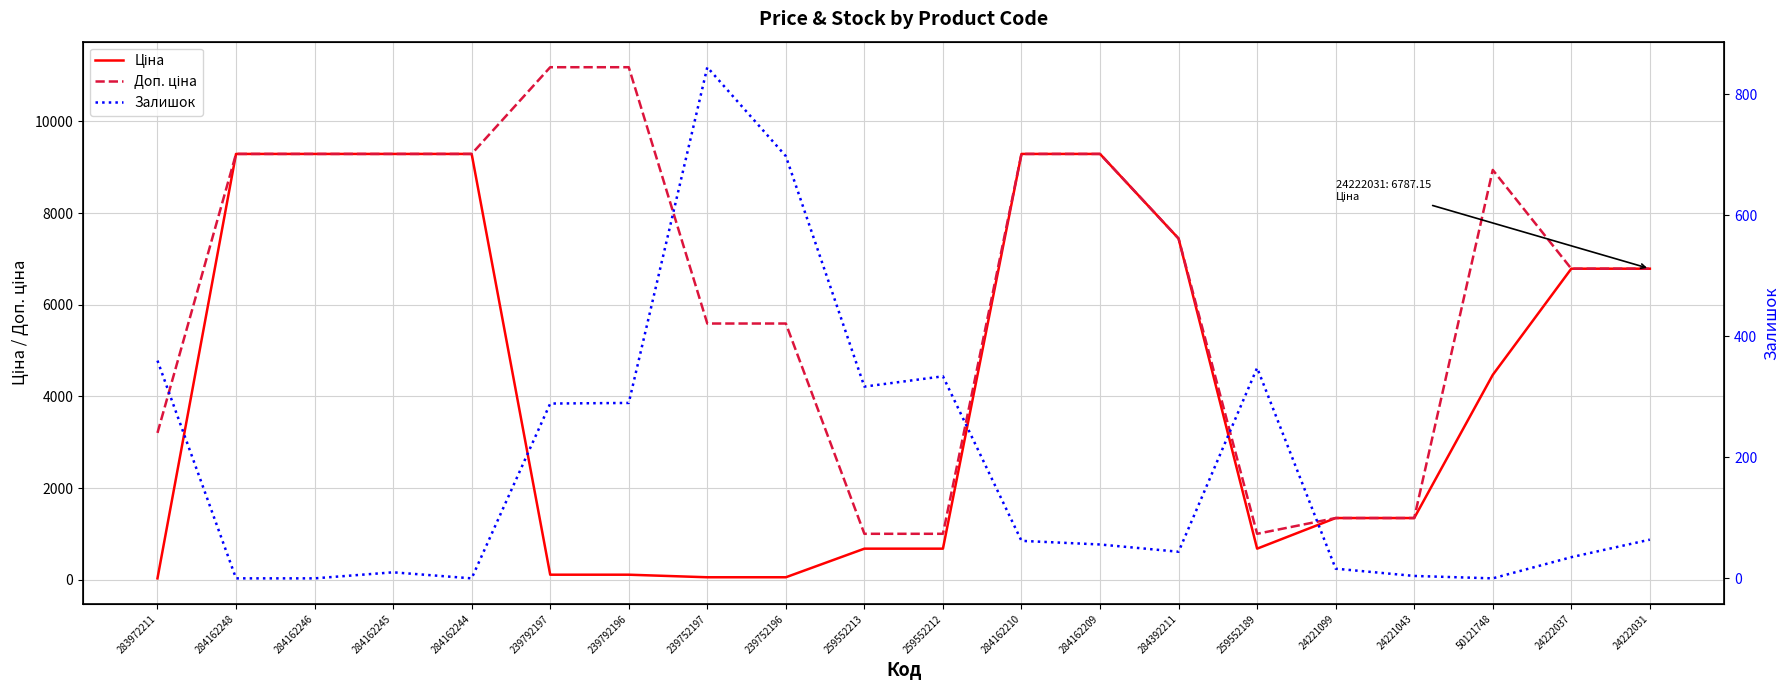

True or false: Залишок has a value of 16.7 at 284162245.

False